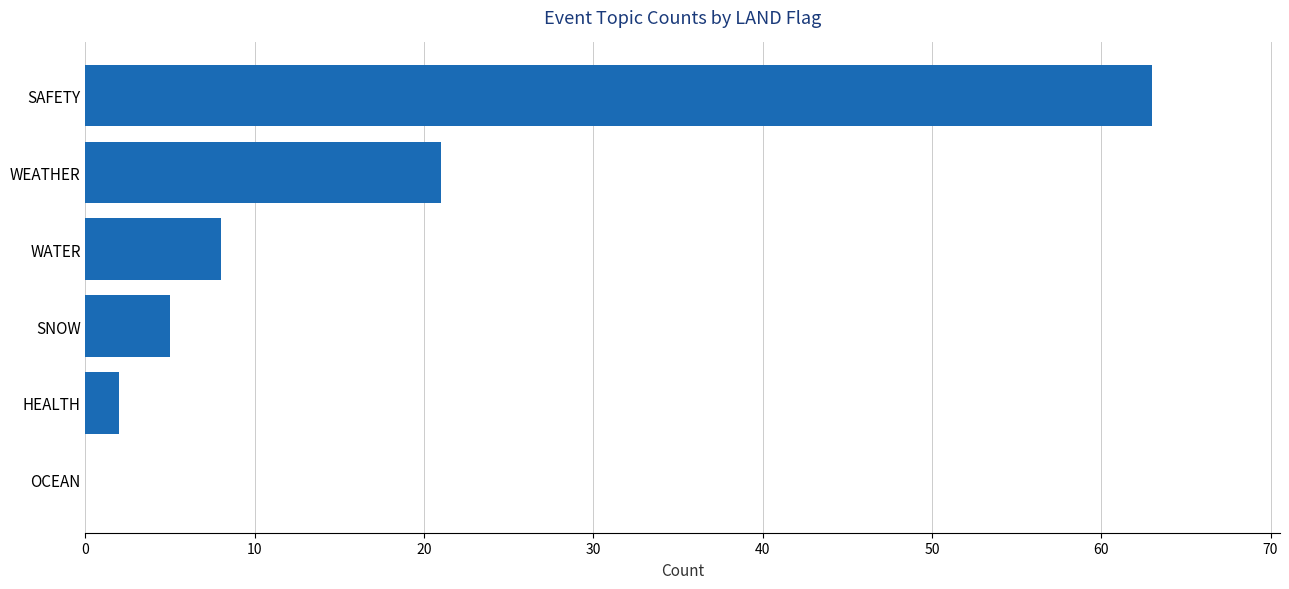

Between HEALTH and WEATHER, which is larger?

WEATHER